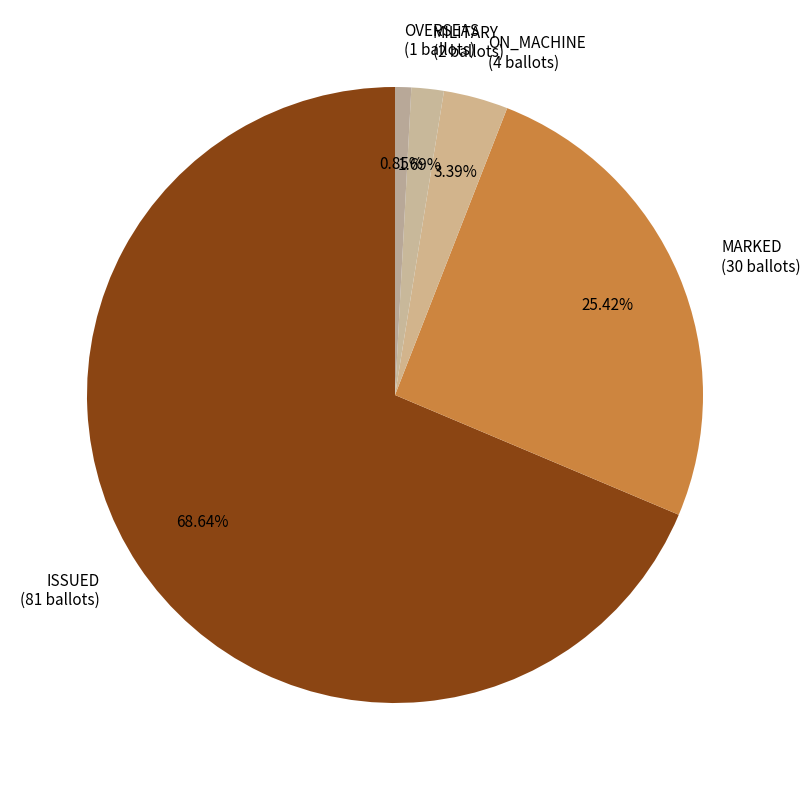

Is the sum of OVERSEAS (1 ballots) and ISSUED (81 ballots) greater than half?

Yes